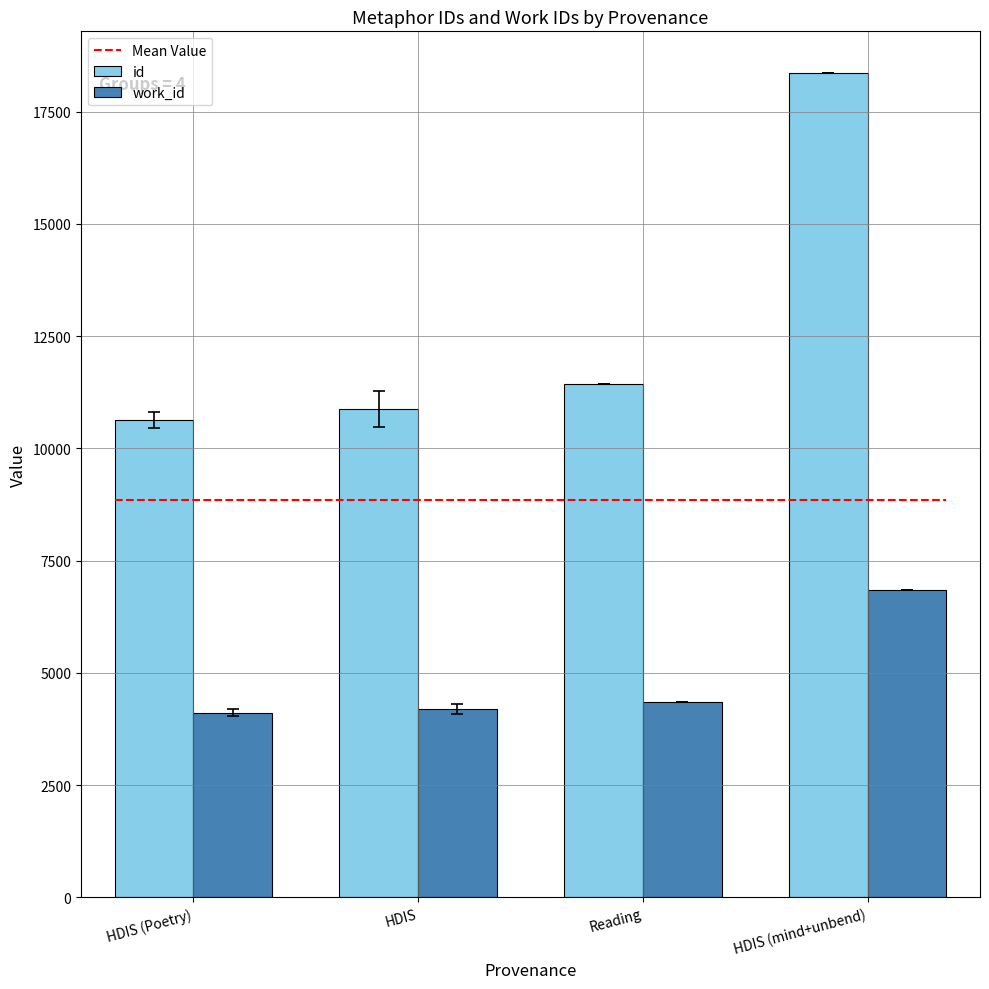

Is it true that id equals 6659.5 at HDIS?

False